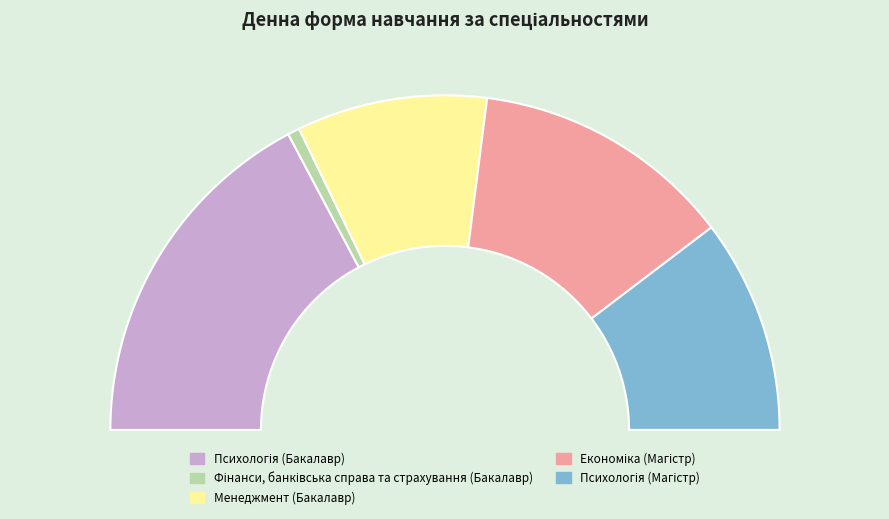

Is it true that Фінанси, банківська справа та страхування (Бакалавр) is 1% of the pie?

True